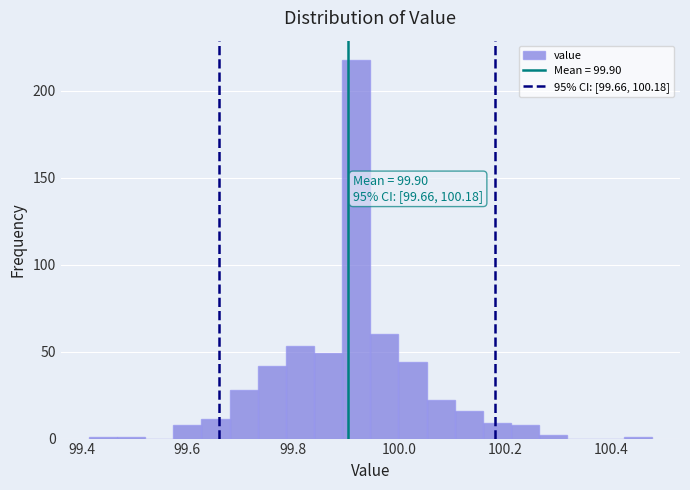

Around what value on the x-axis is the tallest bar? Give the approximate position of its centre, as read against the axis.

99.92